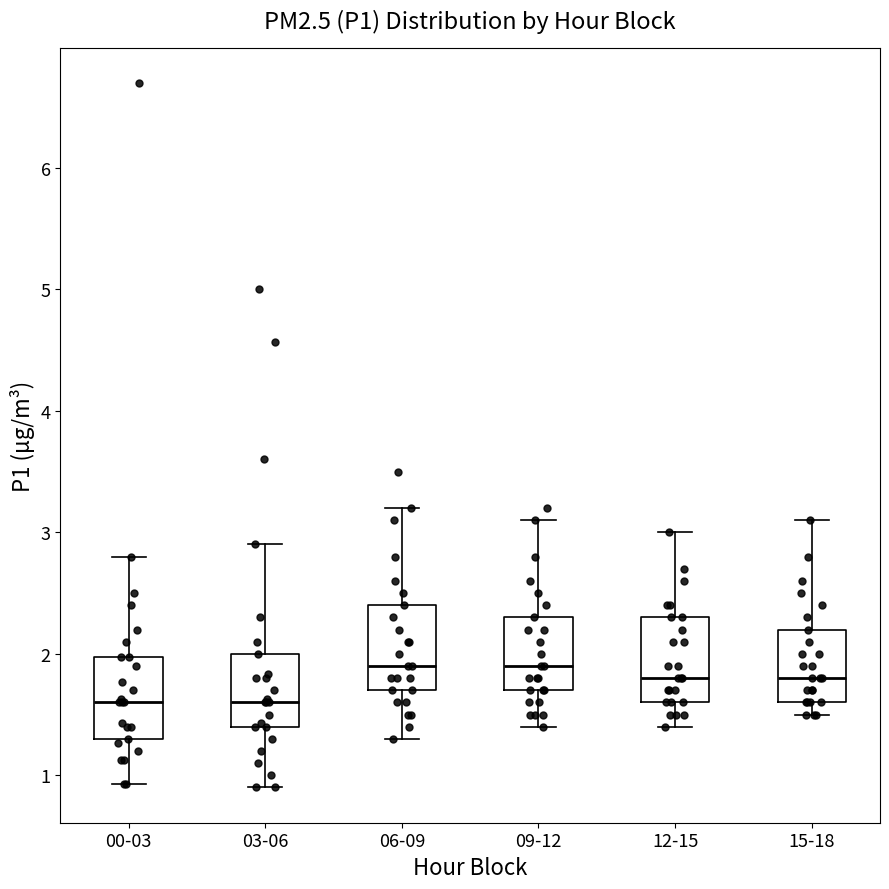

Reading left to right, transcribe this box plot: for each box, give where its median line is, the range the box spans, and where its two whiskers end, as read against the y-axis. The values are not printed on the chart, so give them approximately, as read against the axis.

00-03: median 1.6, box 1.3 to 2.0, whiskers 0.9 to 2.8
03-06: median 1.6, box 1.4 to 2.0, whiskers 0.9 to 2.9
06-09: median 1.9, box 1.7 to 2.4, whiskers 1.3 to 3.2
09-12: median 1.9, box 1.7 to 2.3, whiskers 1.4 to 3.1
12-15: median 1.8, box 1.6 to 2.3, whiskers 1.4 to 3.0
15-18: median 1.8, box 1.6 to 2.2, whiskers 1.5 to 3.1